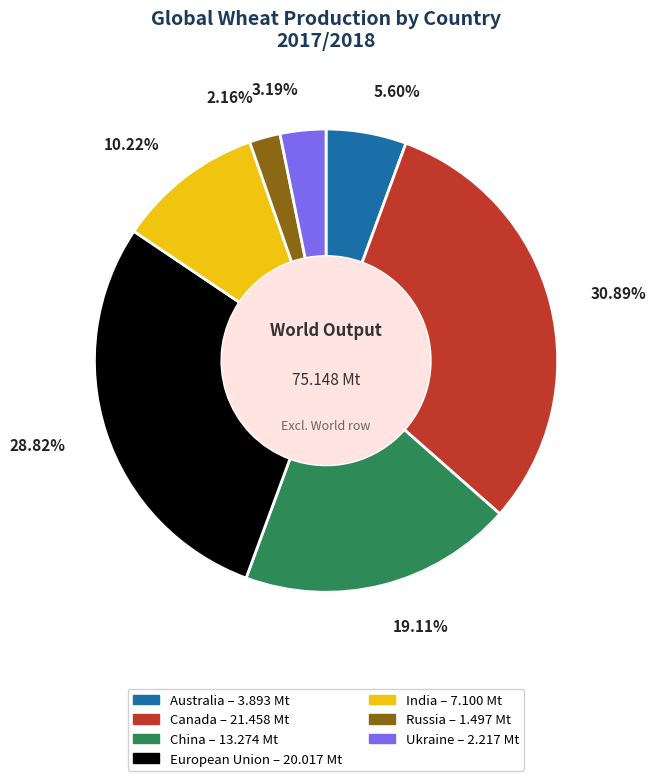

Is there any slice that represents more than half of the pie?

No